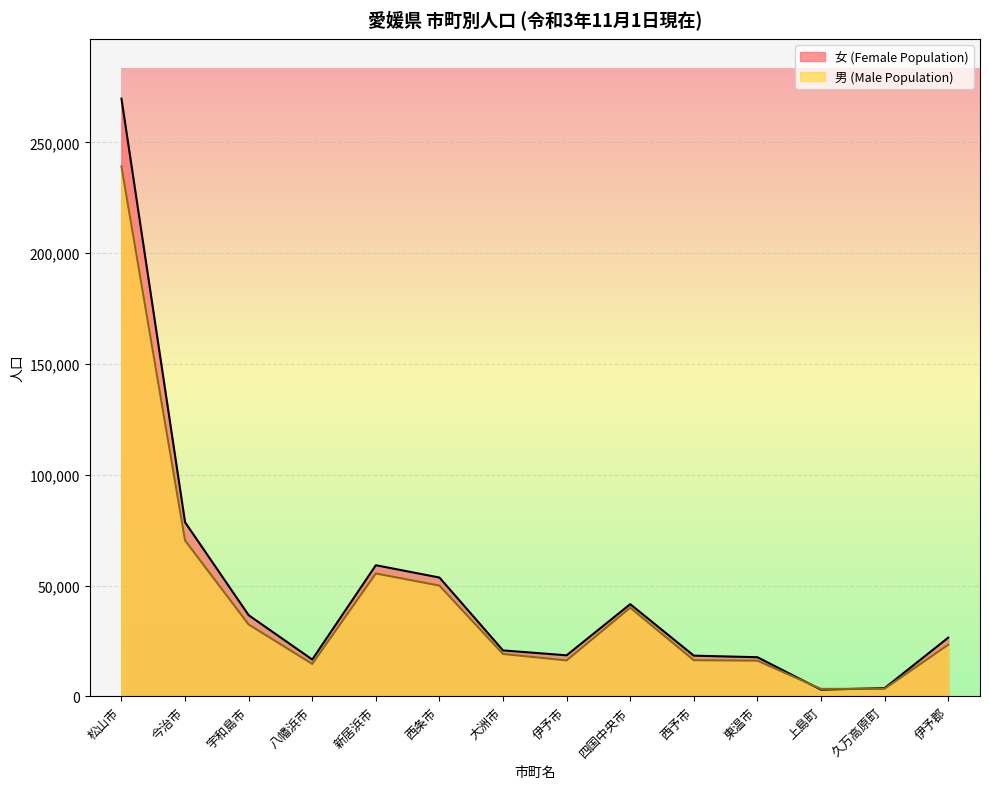

At which category does 女 (Female Population) reach its first local peak?

新居浜市